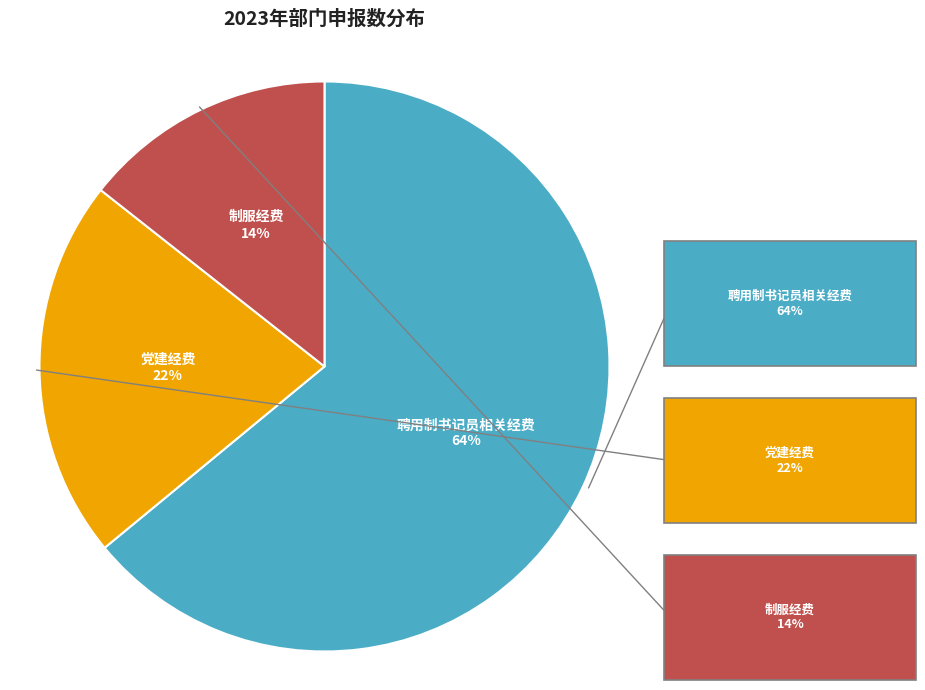

To the nearest percent, what is the difference between the largest and smallest slice percentages?

50%